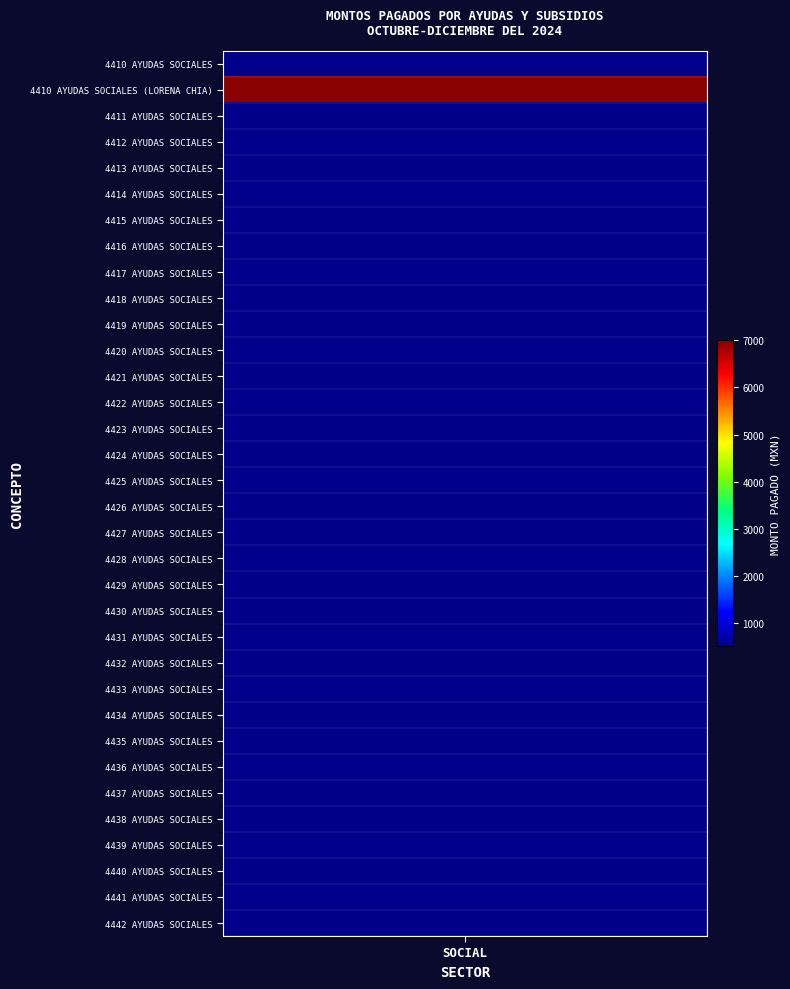

Reading right to left, extract all data points from this chart.

LORENA CHIA RODRIGUEZ=7000	4442 AYUDAS SOCIALES=500	4441 AYUDAS SOCIALES=500	4440 AYUDAS SOCIALES=500	4439 AYUDAS SOCIALES=500	4438 AYUDAS SOCIALES=500	4437 AYUDAS SOCIALES=500	4436 AYUDAS SOCIALES=500	4435 AYUDAS SOCIALES=500	4434 AYUDAS SOCIALES=500	4433 AYUDAS SOCIALES=500	4432 AYUDAS SOCIALES=500	4431 AYUDAS SOCIALES=500	4430 AYUDAS SOCIALES=500	4429 AYUDAS SOCIALES=500	4428 AYUDAS SOCIALES=500	4427 AYUDAS SOCIALES=500	4426 AYUDAS SOCIALES=500	4425 AYUDAS SOCIALES=500	4424 AYUDAS SOCIALES=500	4423 AYUDAS SOCIALES=500	4422 AYUDAS SOCIALES=500	4421 AYUDAS SOCIALES=500	4420 AYUDAS SOCIALES=500	4419 AYUDAS SOCIALES=500	4418 AYUDAS SOCIALES=500	4417 AYUDAS SOCIALES=500	4416 AYUDAS SOCIALES=500	4415 AYUDAS SOCIALES=500	4414 AYUDAS SOCIALES=500	4413 AYUDAS SOCIALES=500	4412 AYUDAS SOCIALES=500	4411 AYUDAS SOCIALES=500	4410 AYUDAS SOCIALES=500